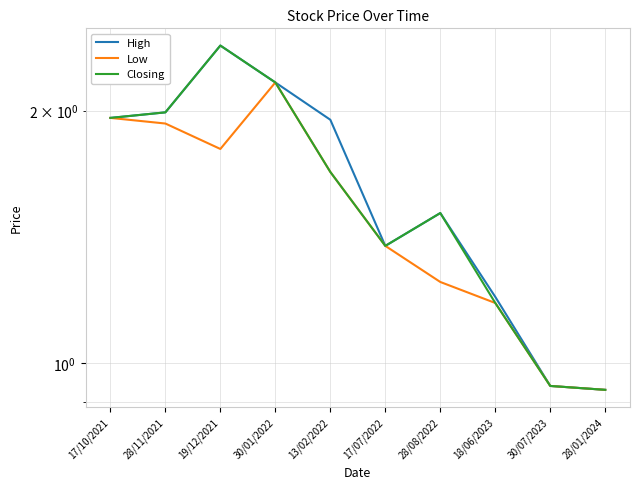

What value does the High series have at 19/12/2021?

2.4